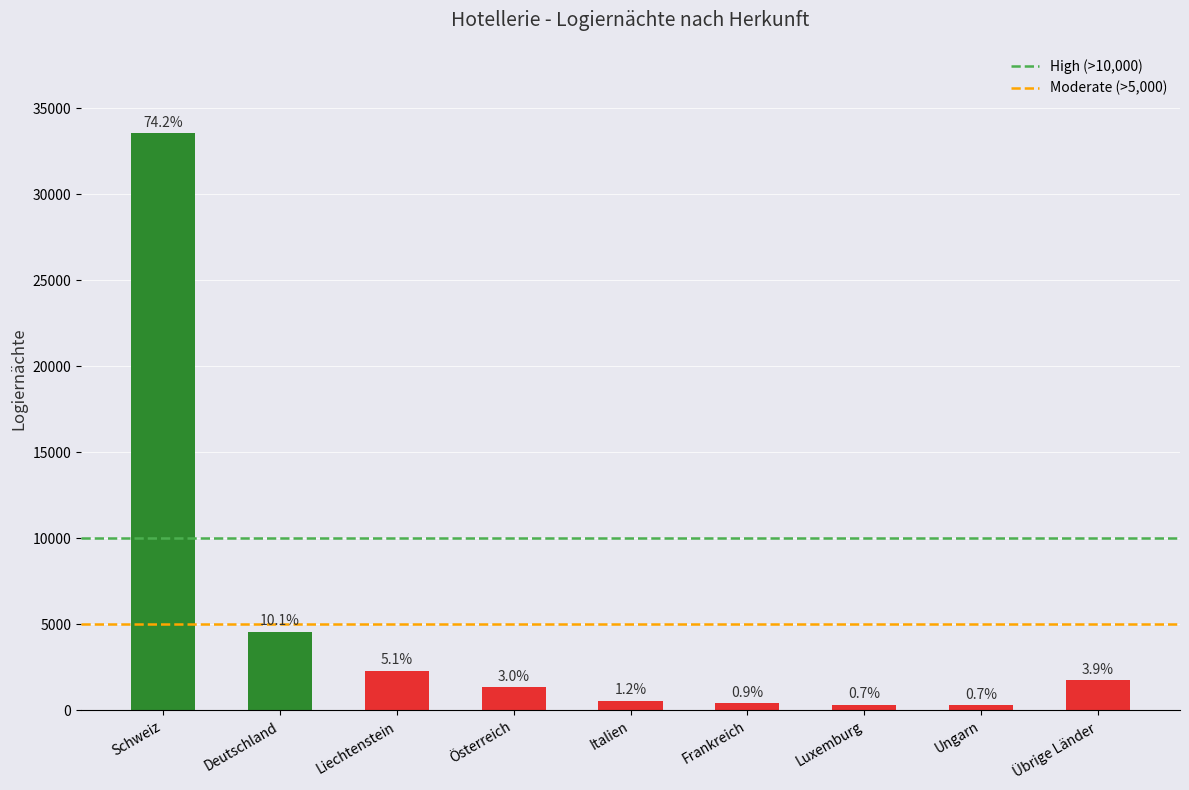

Are the bars horizontal?

No